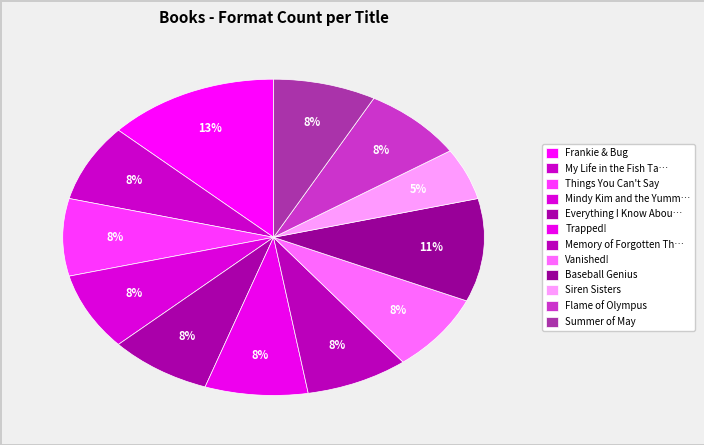

True or false: Frankie & Bug accounts for 24% of the total.

False